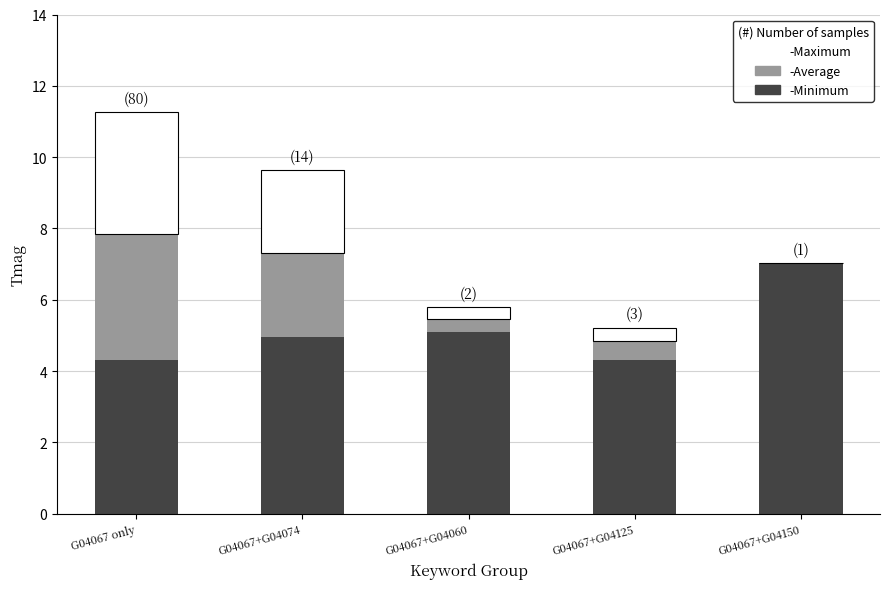

At which category is the sum across all series the highest?

G04067 only